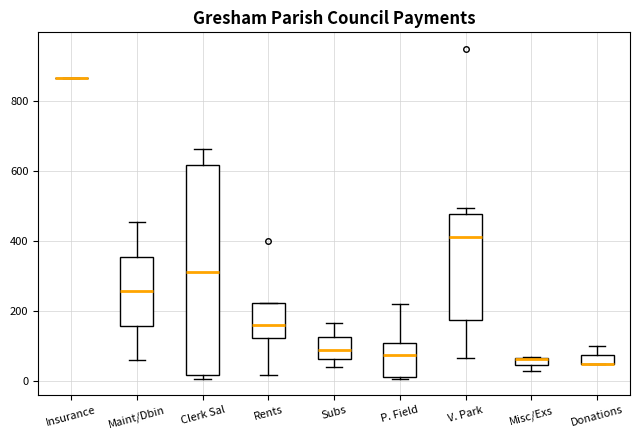

Comparing the boxes themselves (not the whiskers), which one is the tallest?

Clerk Sal